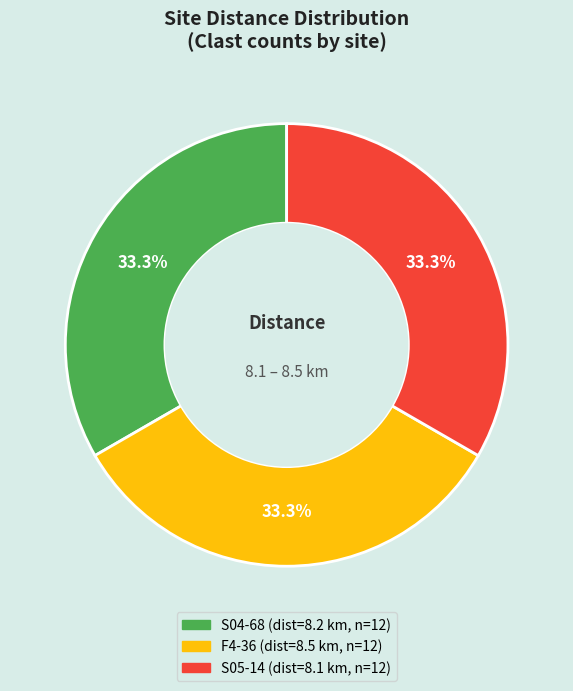

Is there any slice that represents more than half of the pie?

No